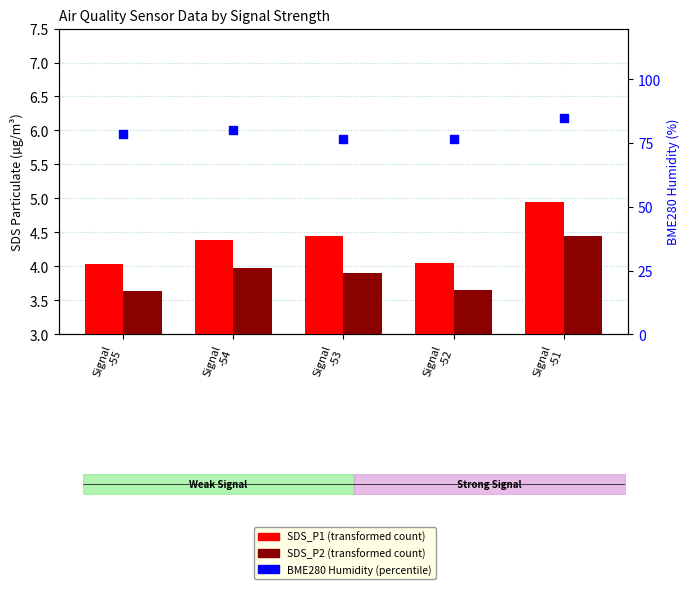

At how many categories does at least one series exceed 46?

5